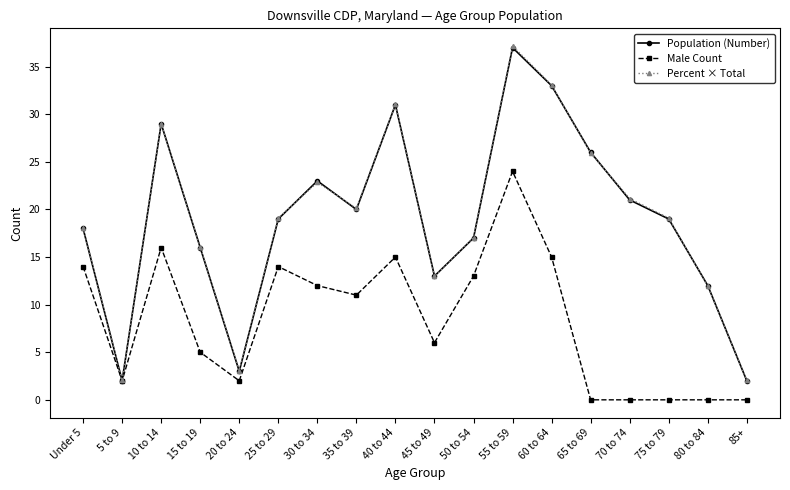

What are all the series names shown in the legend?

Population (Number), Male Count, Percent × Total